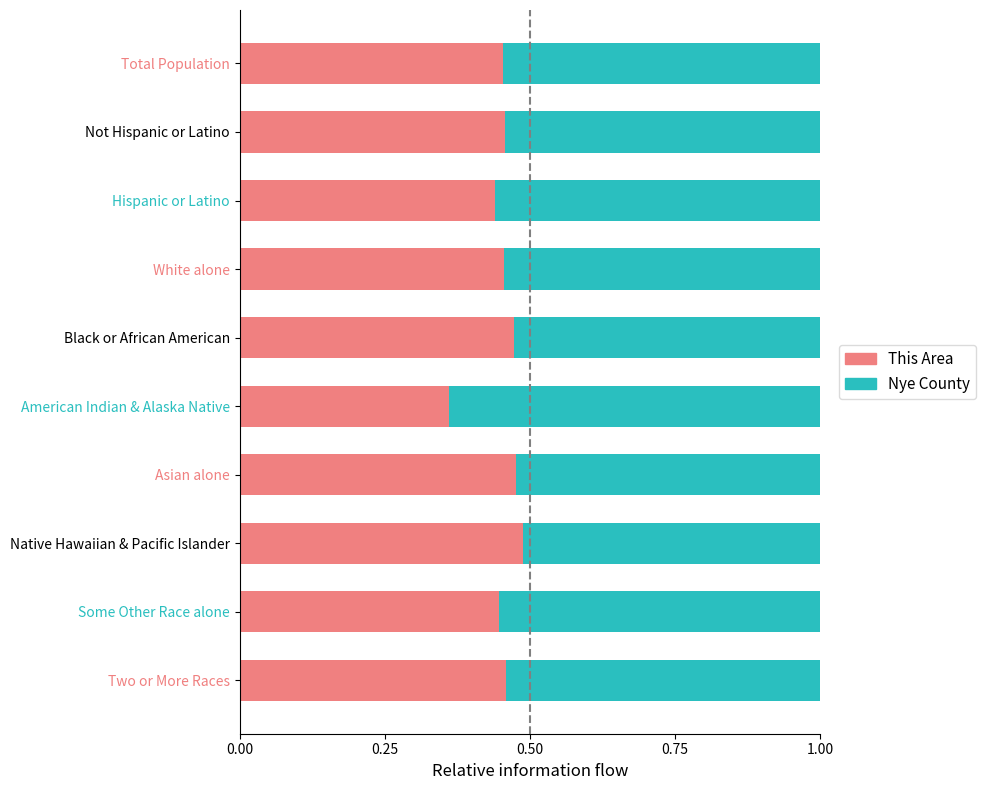

The This Area series shows 0.9 at Asian alone. True or false?

False